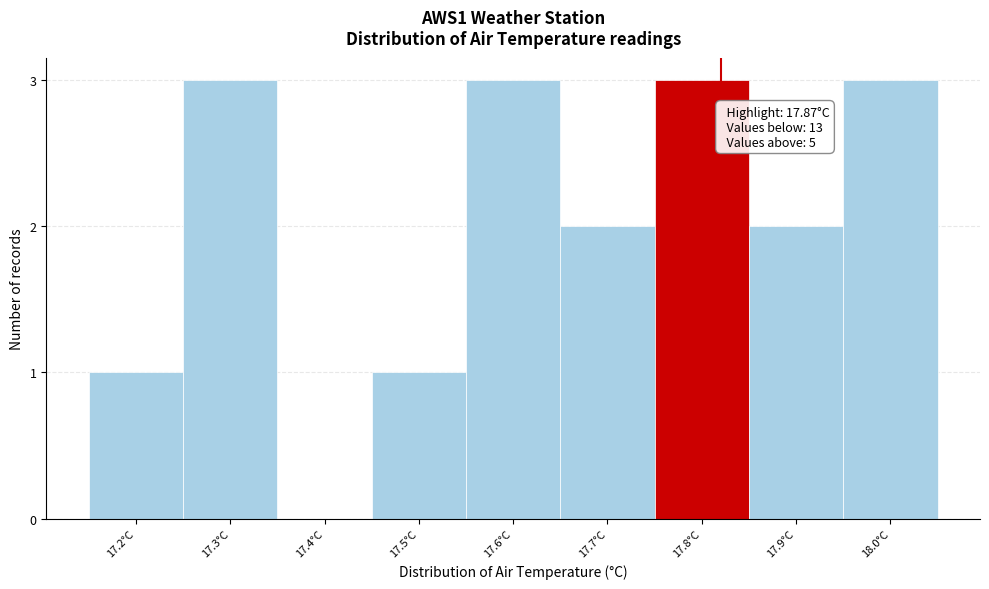

Reading left to right, what are all the values shown in this chart?

17.2°C=1	17.3°C=3	17.4°C=0	17.5°C=1	17.6°C=3	17.7°C=2	17.8°C=3	17.9°C=2	18.0°C=3